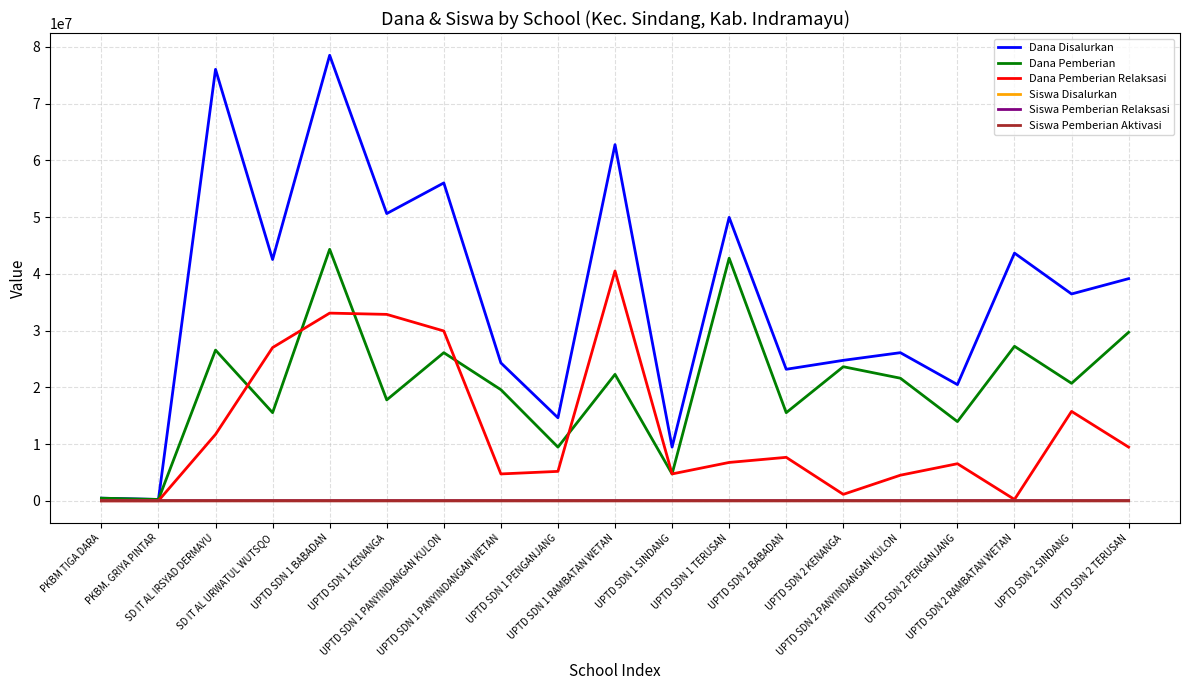

Which series has the widest spread of values?

Dana Disalurkan